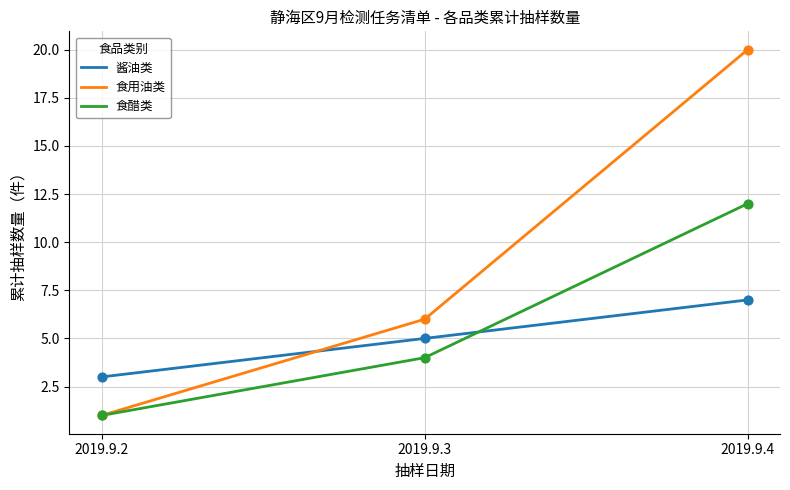

What is the total value across all series at 2019.9.3?

15